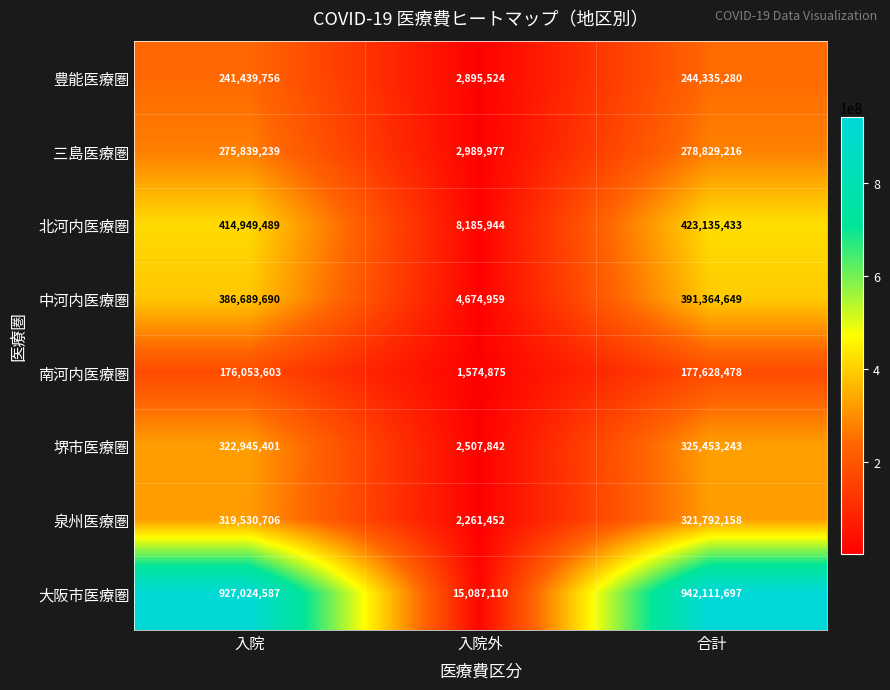

At which category is the sum across all series the highest?

合計